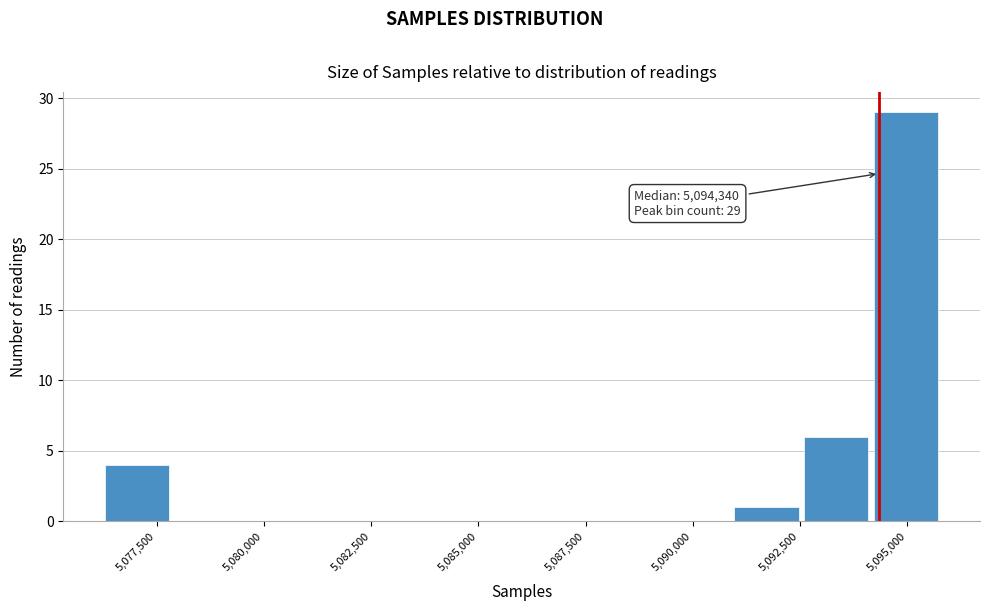

Around what value on the x-axis is the tallest bar? Give the approximate position of its centre, as read against the axis.

5095000